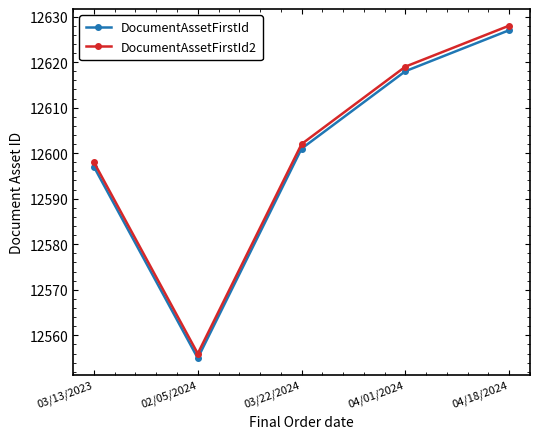

Reading right to left, what are all the values shown in this chart?

DocumentAssetFirstId: 12627	12618	12601	12555	12597
DocumentAssetFirstId2: 12628	12619	12602	12556	12598